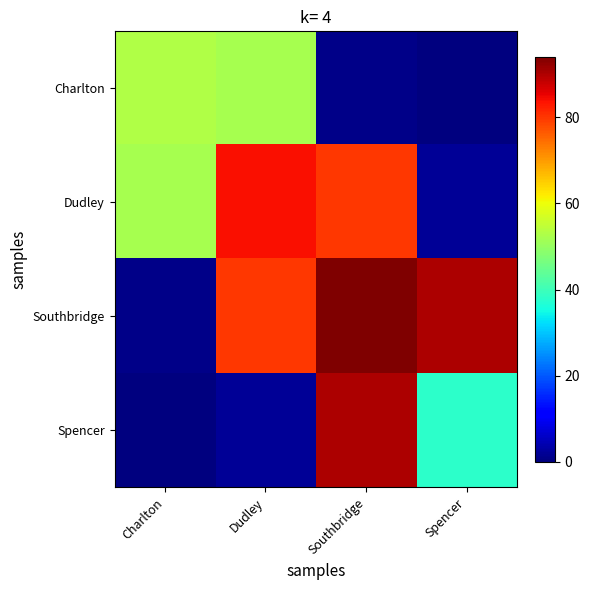

Which series changed the most between Charlton and Dudley?

Southbridge